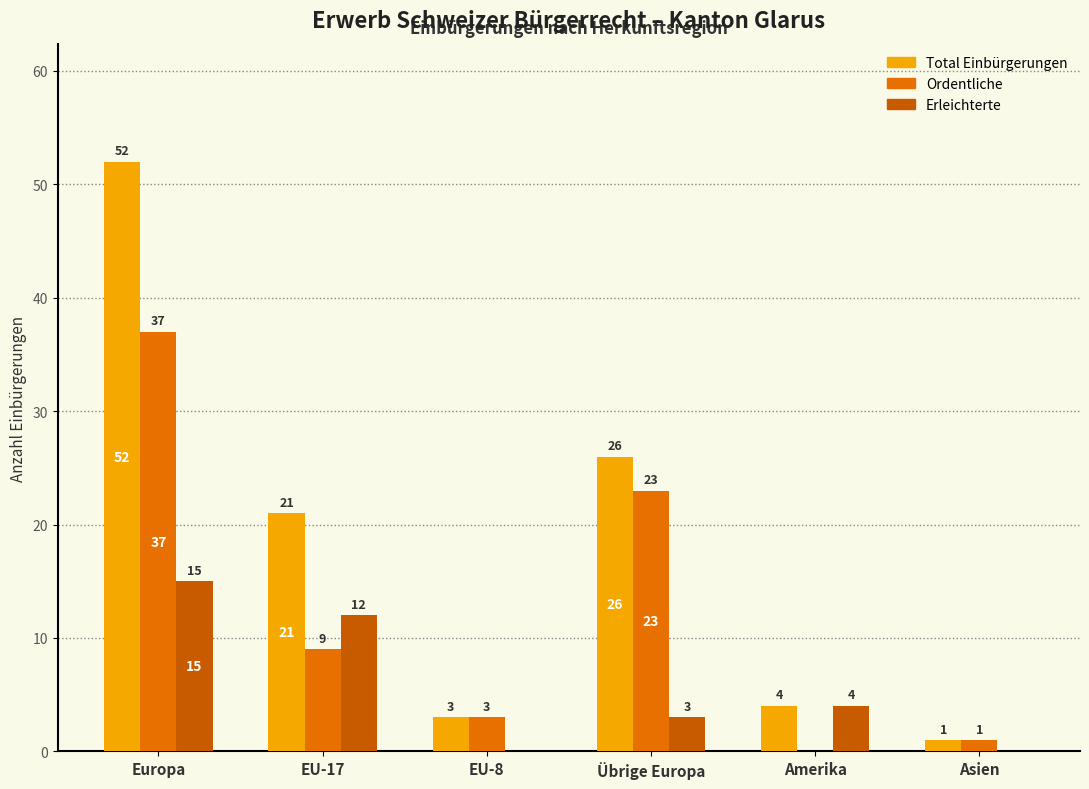

What value does the Total Einbürgerungen series have at EU-17, to the nearest 10?

20